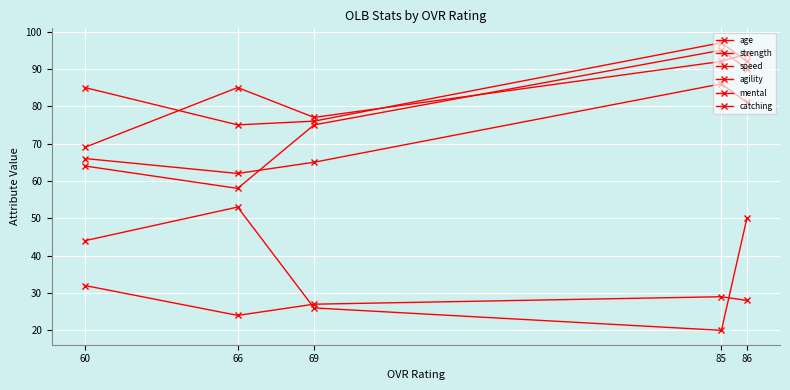

Which series has the largest range (max minus min)?

strength